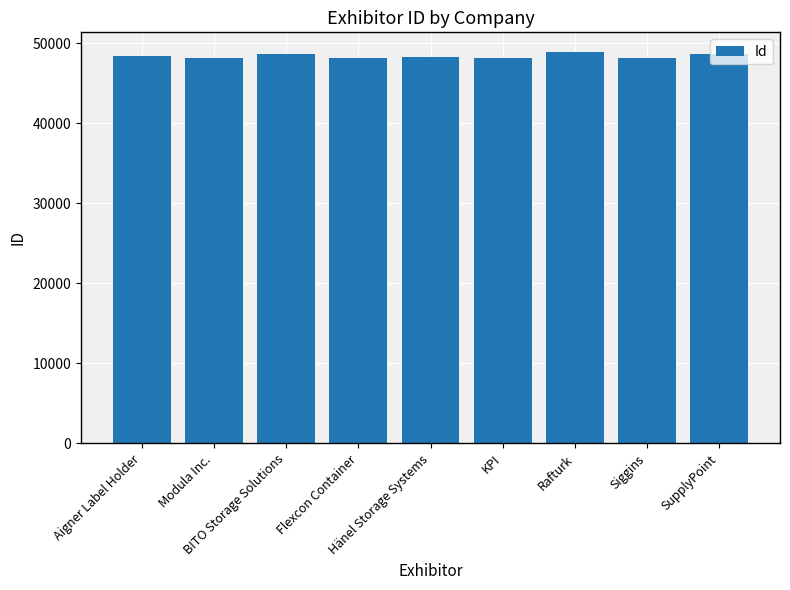

How many data points does each series have?

9